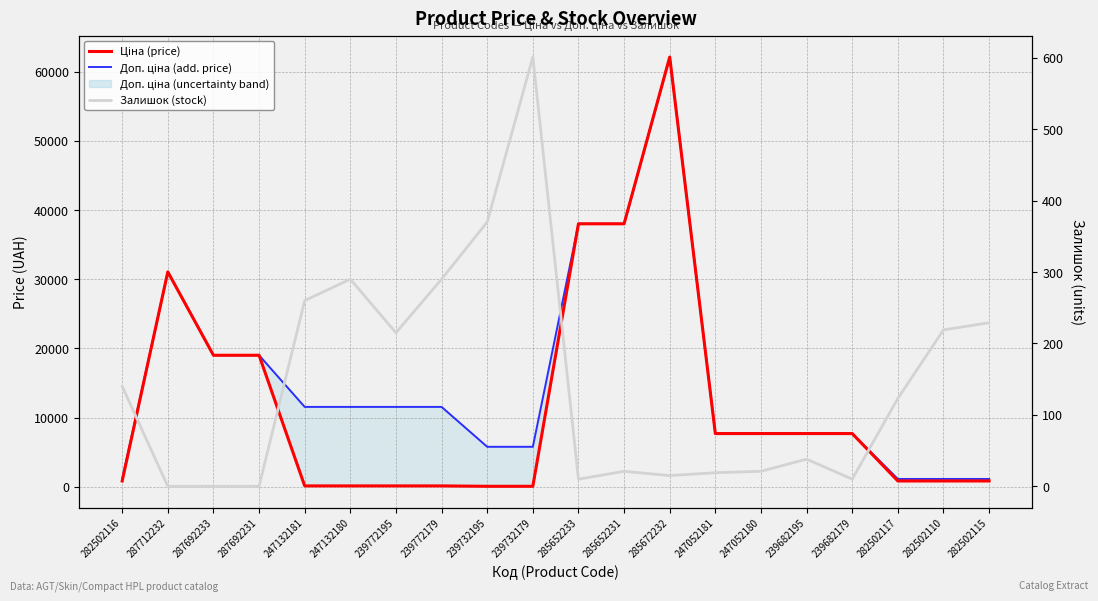

What is the difference between the Залишок (stock) values at 285672232 and 285652233?

5.0